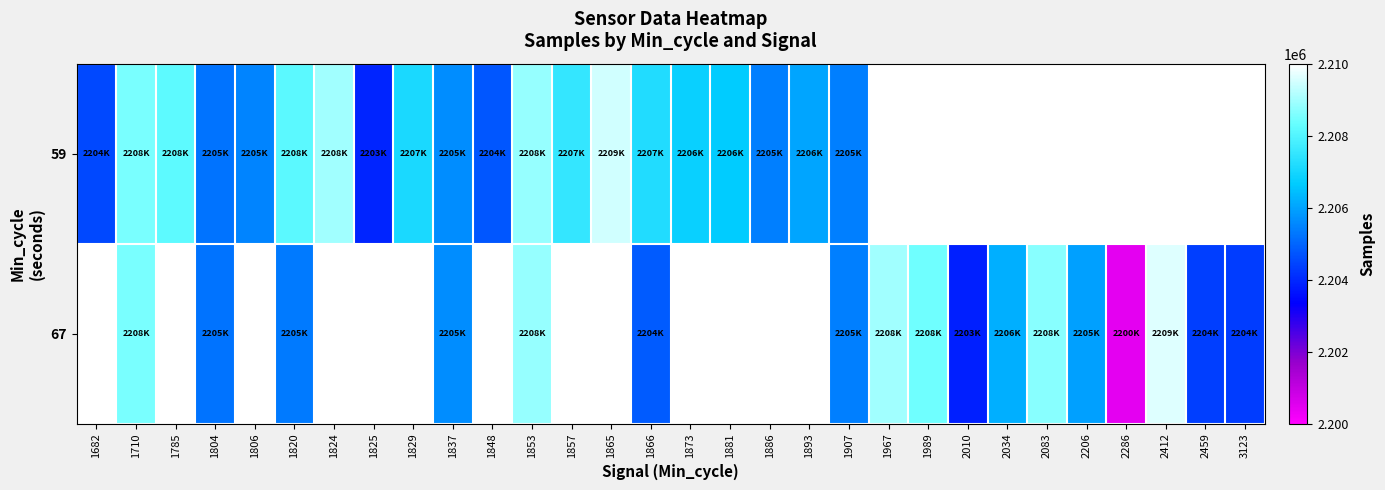

The 59 series shows 2869010.8 at 1825. True or false?

False